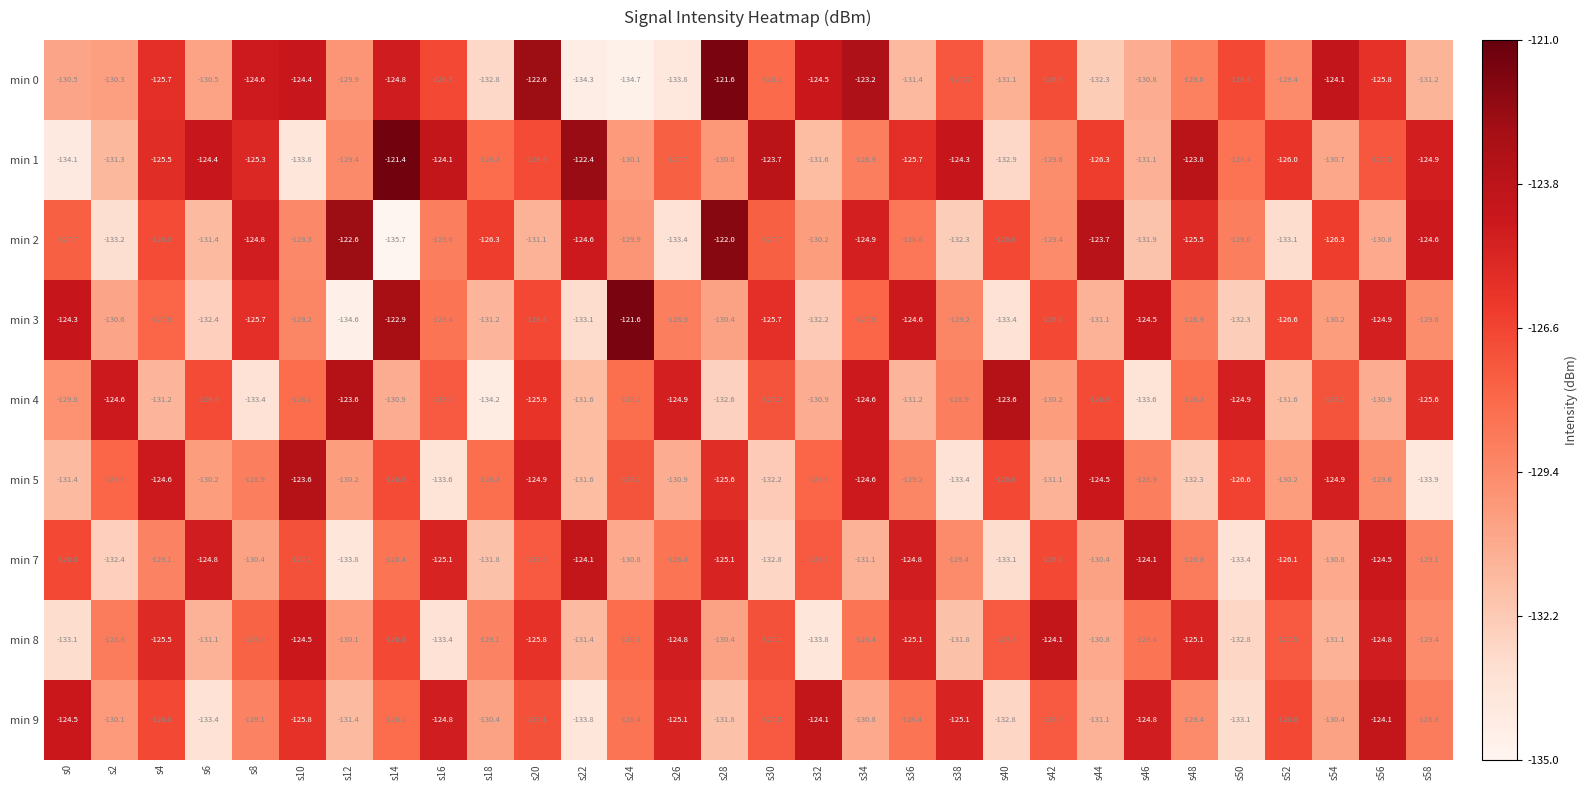

At s52, list the series in order from smallest to largest.

min 2, min 4, min 5, min 0, min 8, min 9, min 3, min 7, min 1